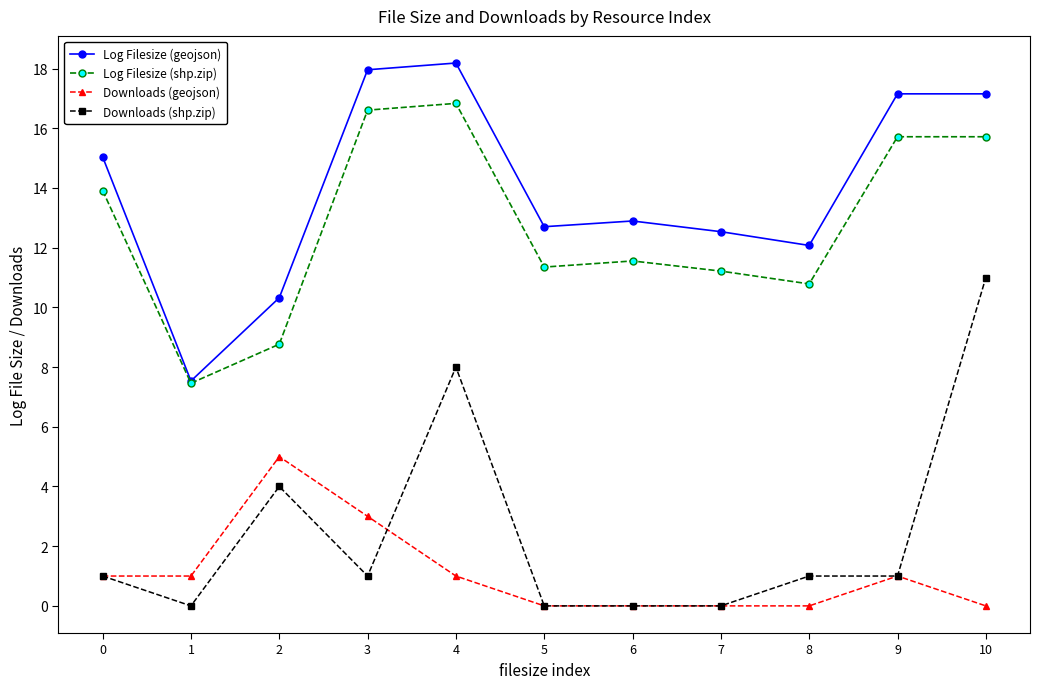

How many series are shown in this chart?

4